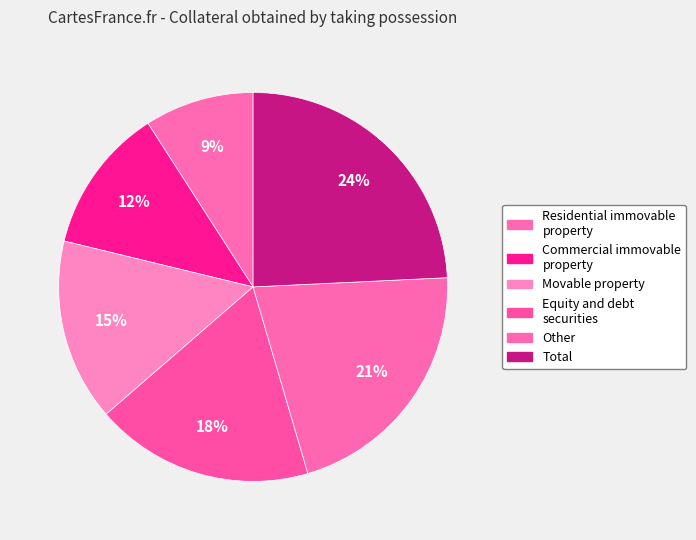

Count the number of slices in the pie.

6